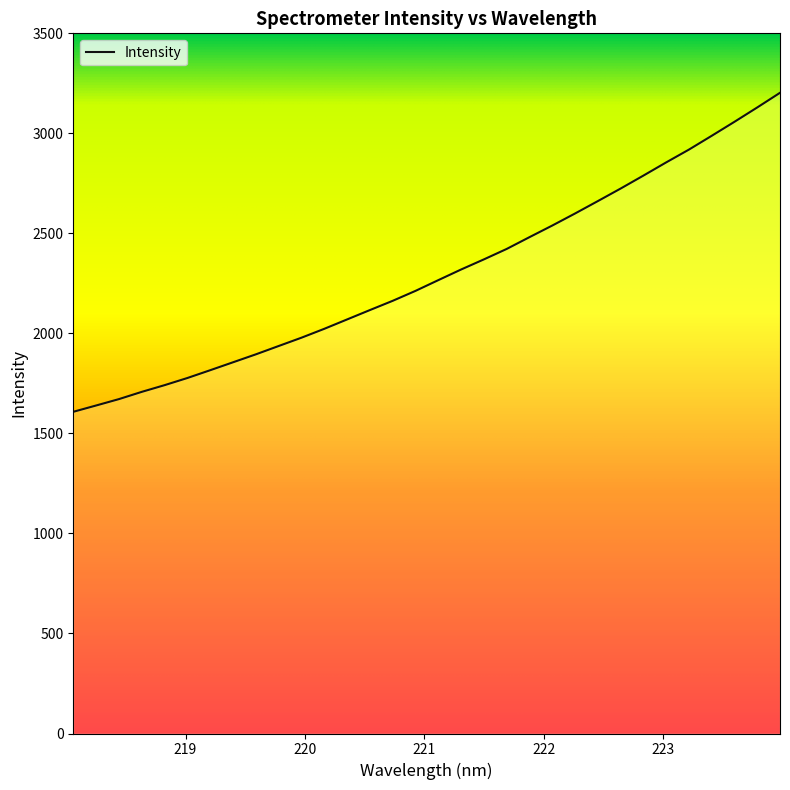

How many categories are shown in the chart?

32